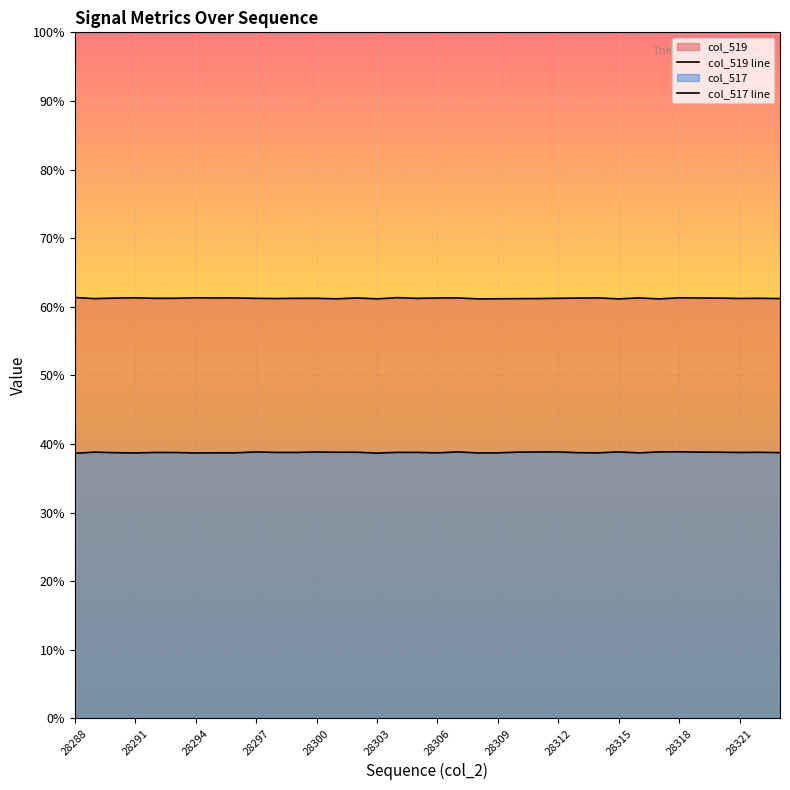

List the series in order of their overall mean, lowest first.

col_517 line, col_519 line